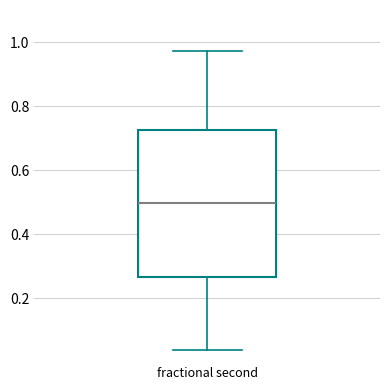

Transcribe this box plot: give where the median line is, the range the box spans, and where the two whiskers end, as read against the y-axis. The values are not printed on the chart, so give them approximately, as read against the axis.

median 0.50, box 0.26 to 0.72, whiskers 0.04 to 0.98